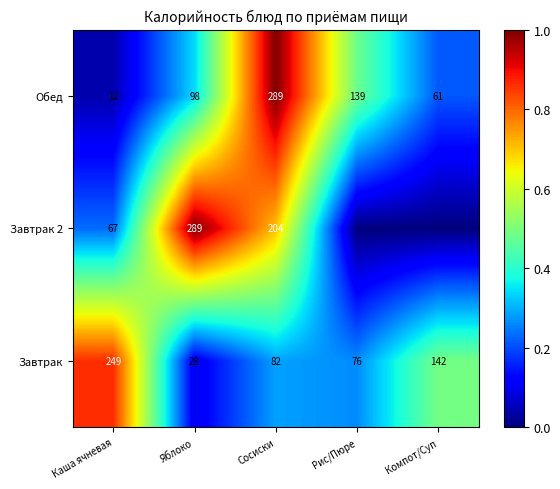

What is the spread (max minus min) of values at Яблоко?

261